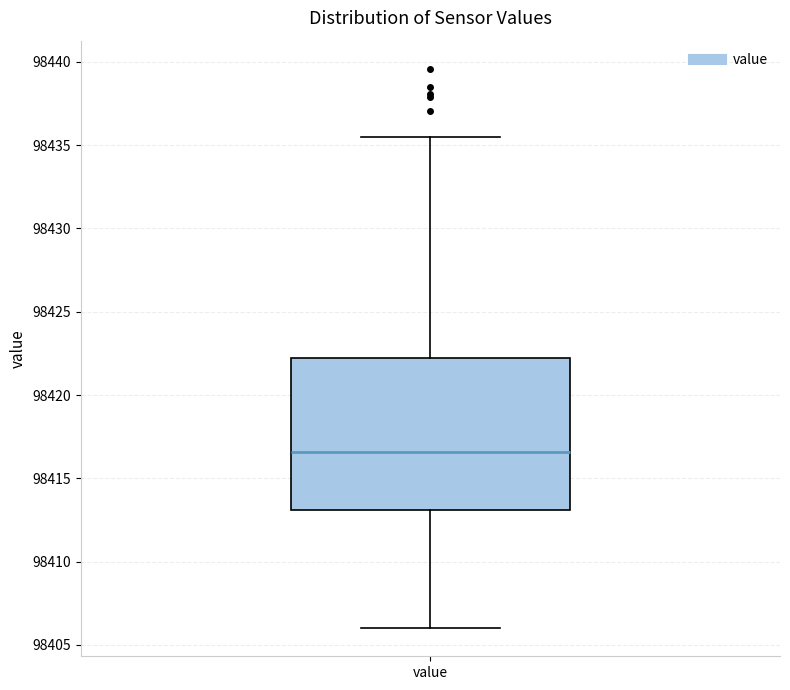

Where does the upper whisker of the box for value end on the y-axis? The values are not printed on the chart, so give them approximately, as read against the axis.

98435.5